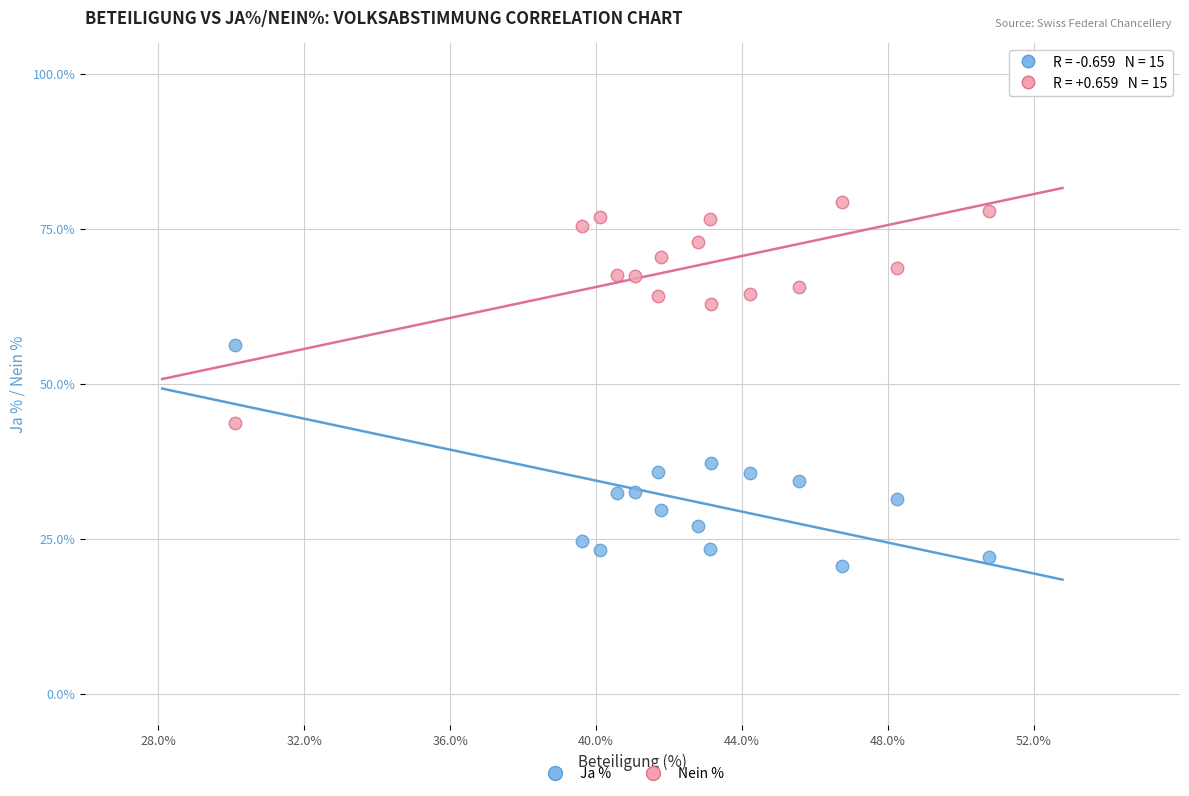

In the Nein % series, what Y value is closest to 61?

62.8